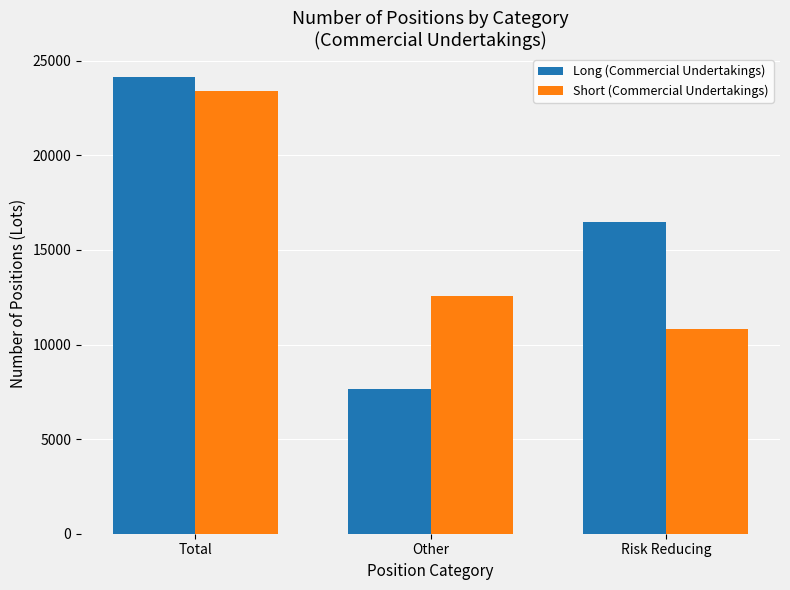

True or false: Long (Commercial Undertakings) has a value of 24154.5 at Total.

True